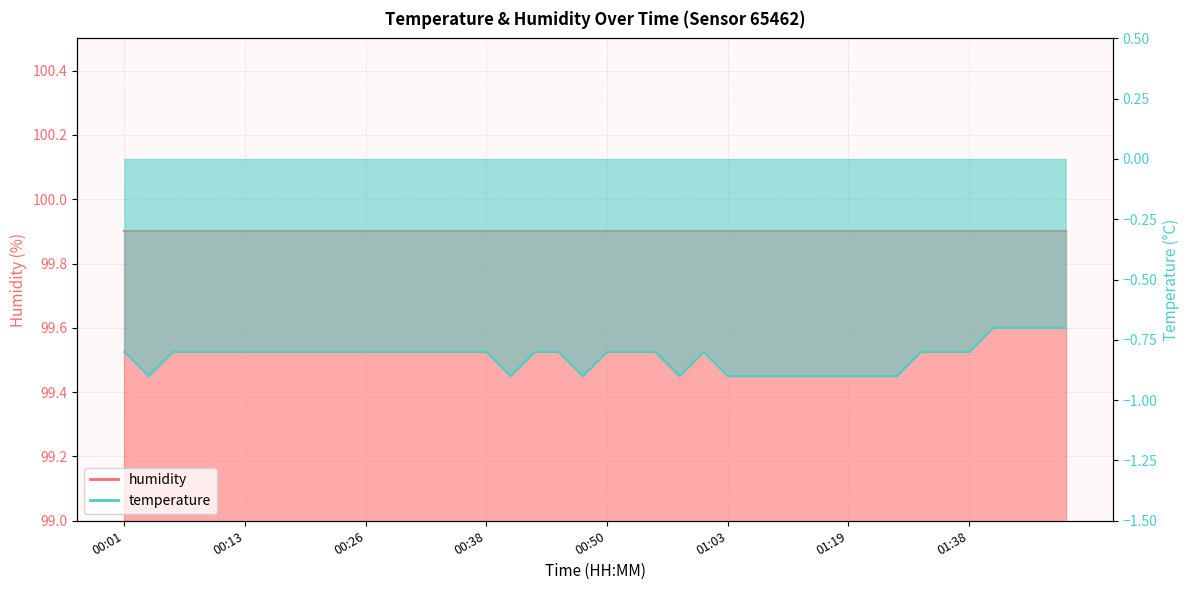

Rank the categories by value from lowest to highest.

00:04, 00:41, 00:48, 00:58, 01:03, 01:06, 01:12, 01:14, 01:17, 01:19, 01:22, 01:28, 00:01, 00:06, 00:09, 00:11, 00:13, 00:16, 00:18, 00:21, 00:23, 00:26, 00:28, 00:31, 00:33, 00:36, 00:38, 00:43, 00:46, 00:50, 00:53, 00:55, 01:01, 01:30, 01:36, 01:38, 01:41, 01:43, 01:45, 01:48